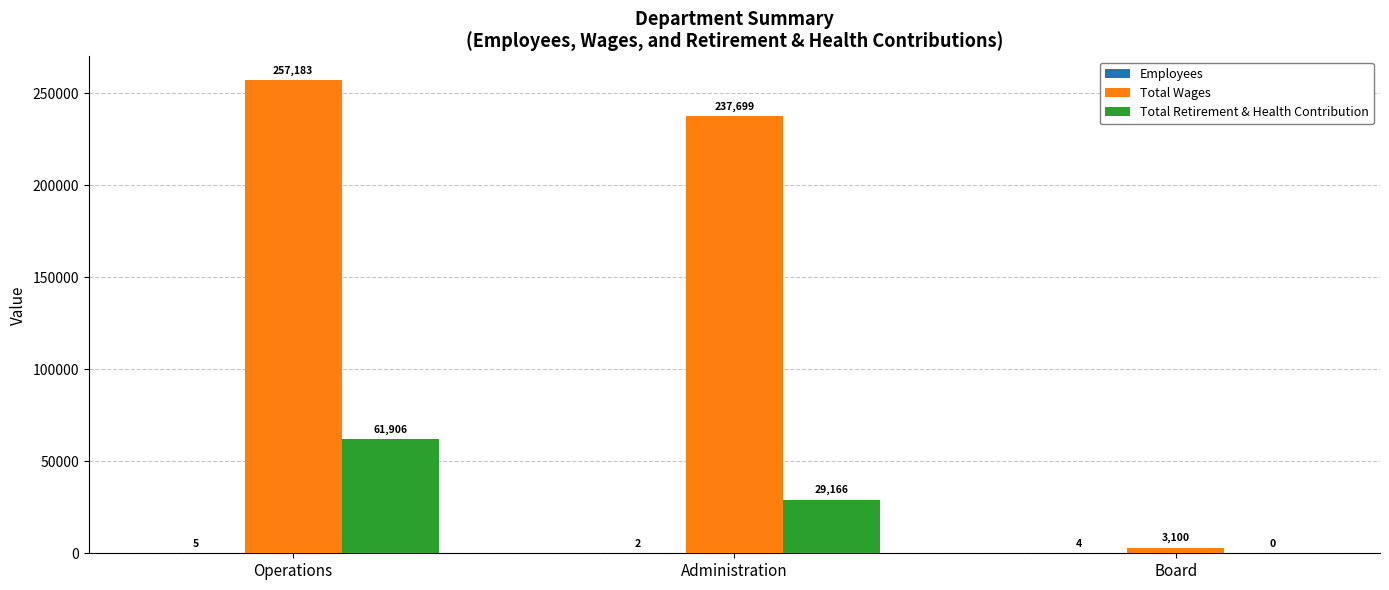

What is the sum of the Total Retirement & Health Contribution values at Operations and Administration?

91072